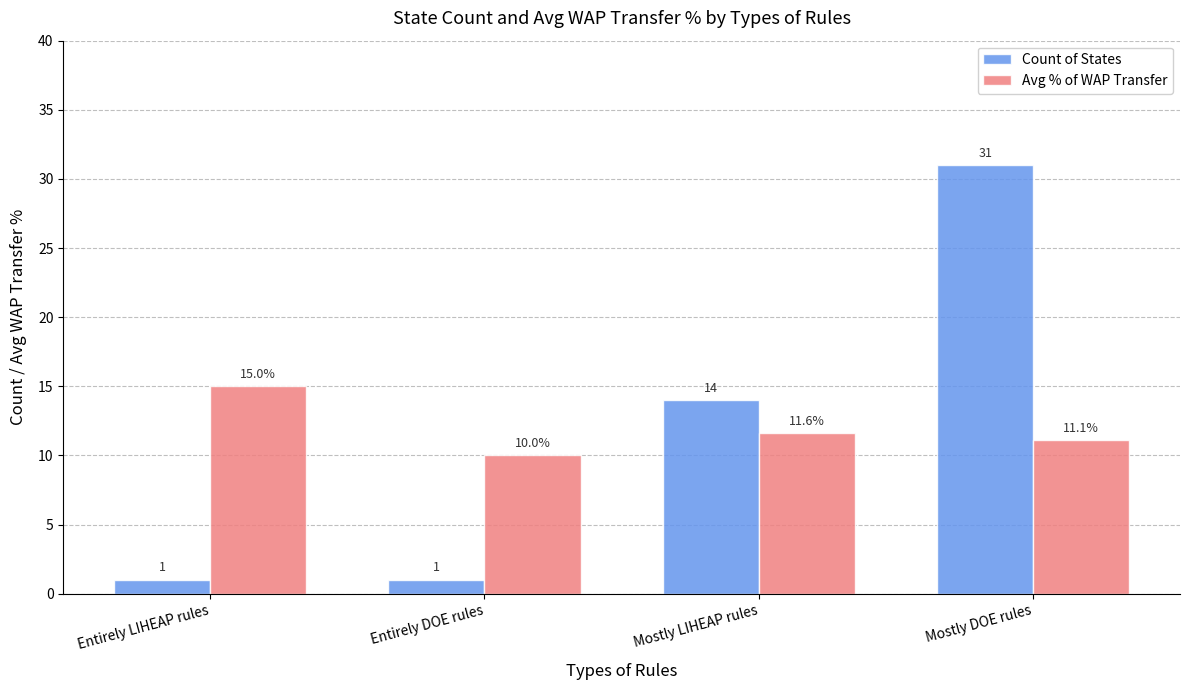

At which label does Avg % of WAP Transfer reach its peak?

Entirely LIHEAP rules